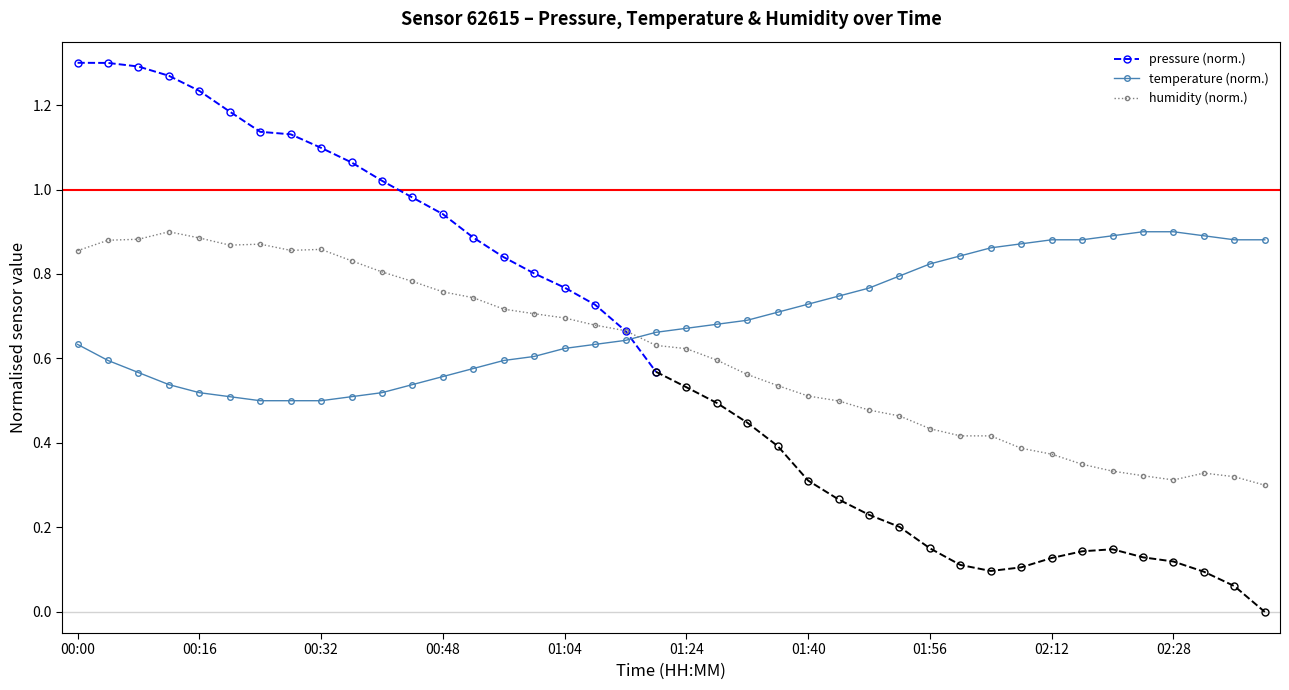

Which category has the lowest value in the temperature series?

00:24